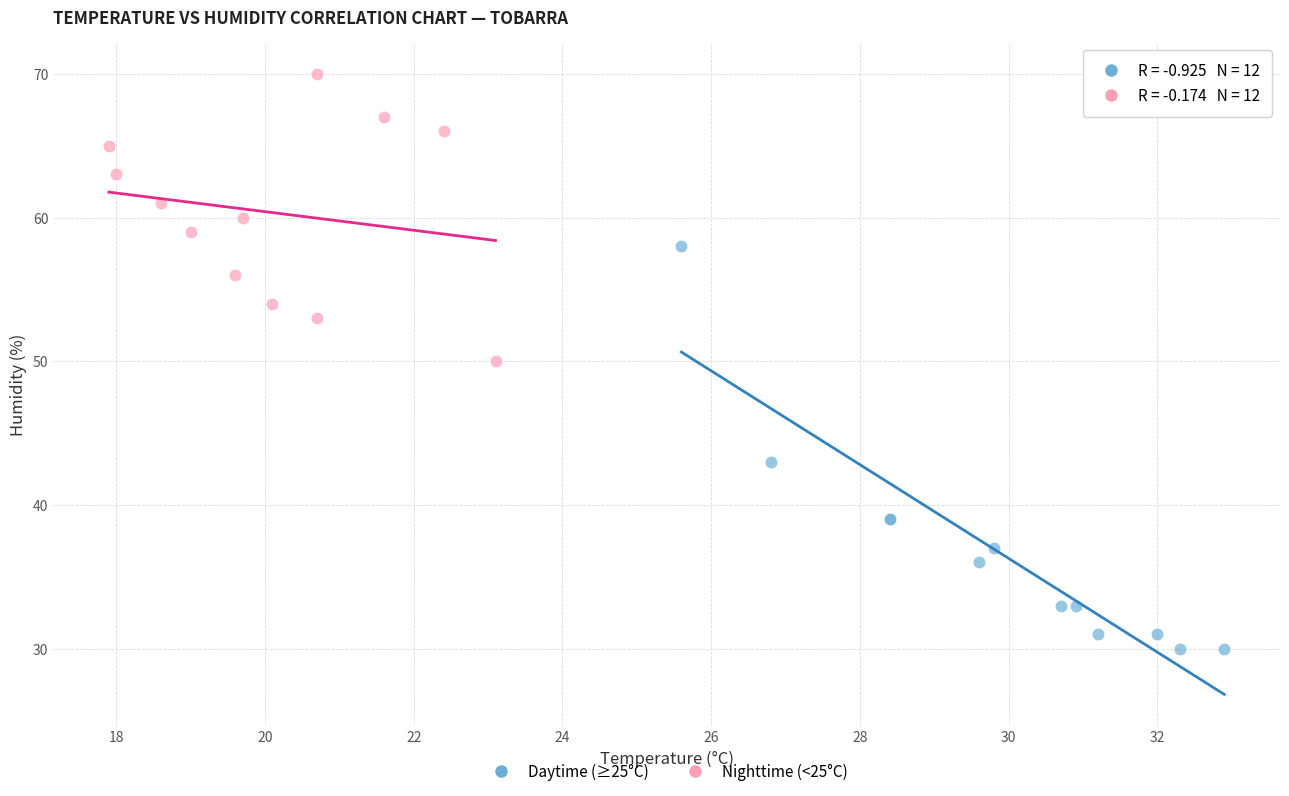

Which series reaches the minimum Y coordinate?

Daytime (≥25°C)